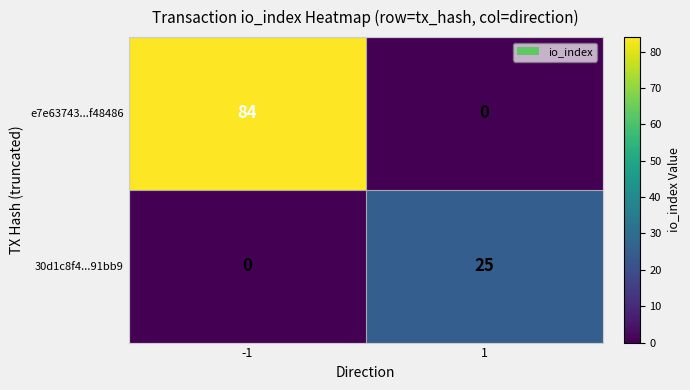

Which series has the largest range (max minus min)?

e7e63743...f48486